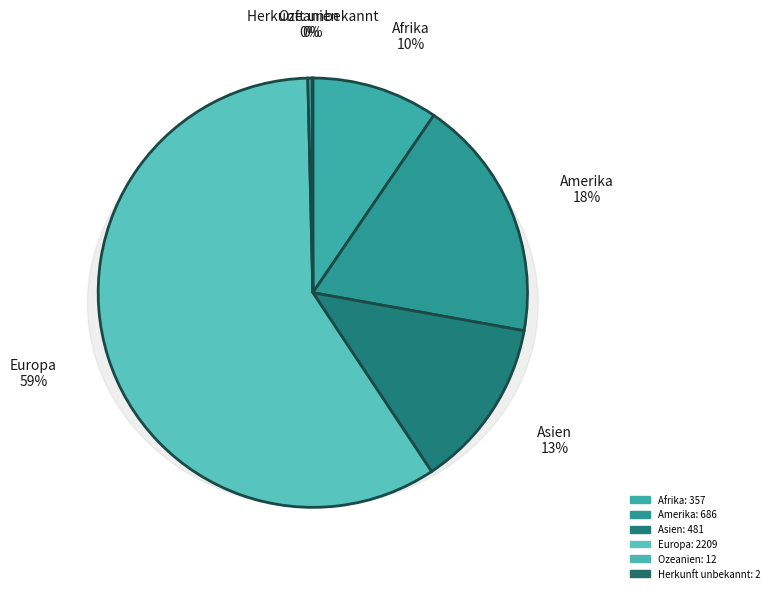

Which slice is the smallest?

Herkunft unbekannt